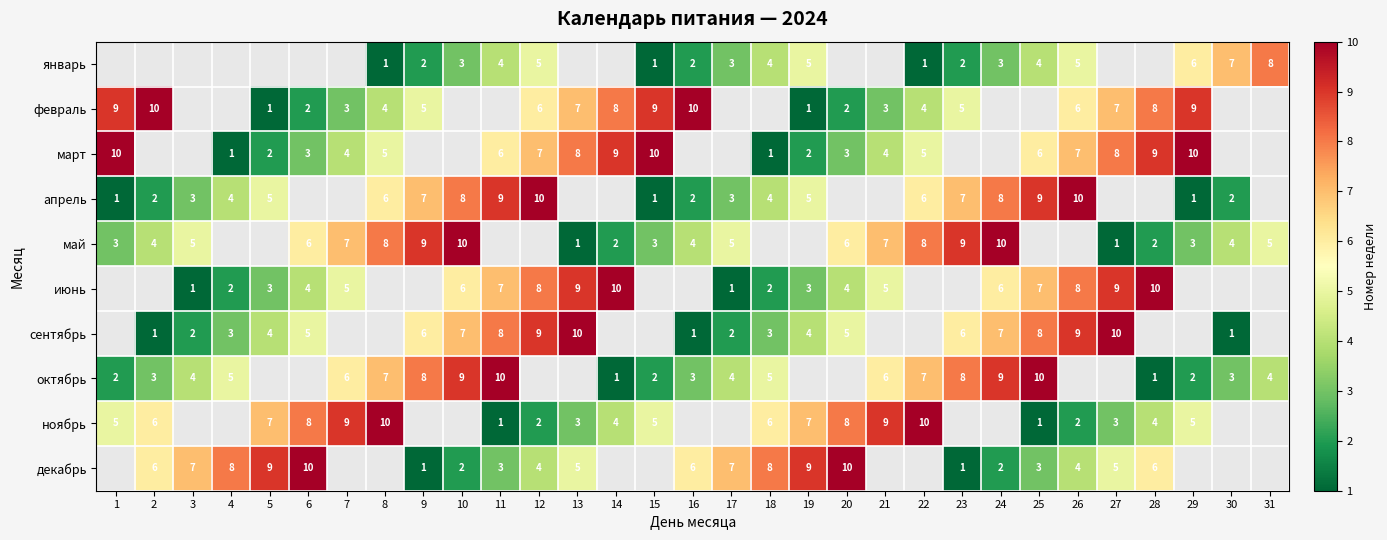

The value of апрель at 3 is 3. True or false?

True